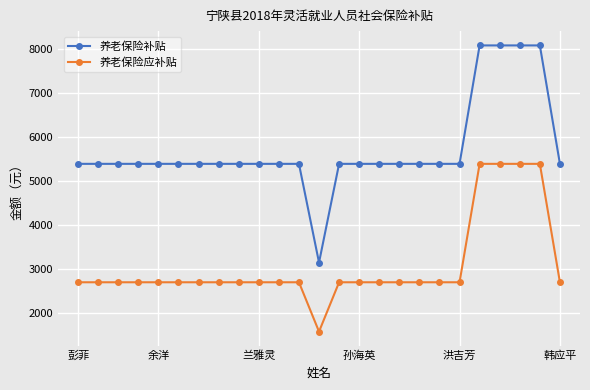

List the series in order of their overall mean, highest first.

养老保险补贴, 养老保险应补贴